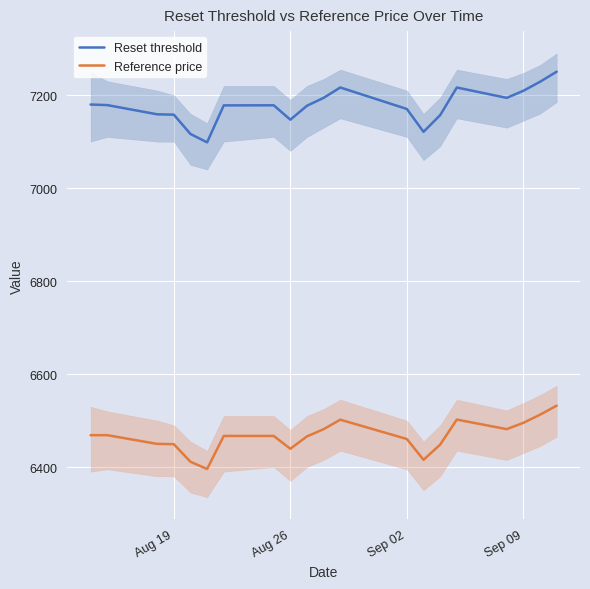

Which series has the widest spread of values?

Reset threshold